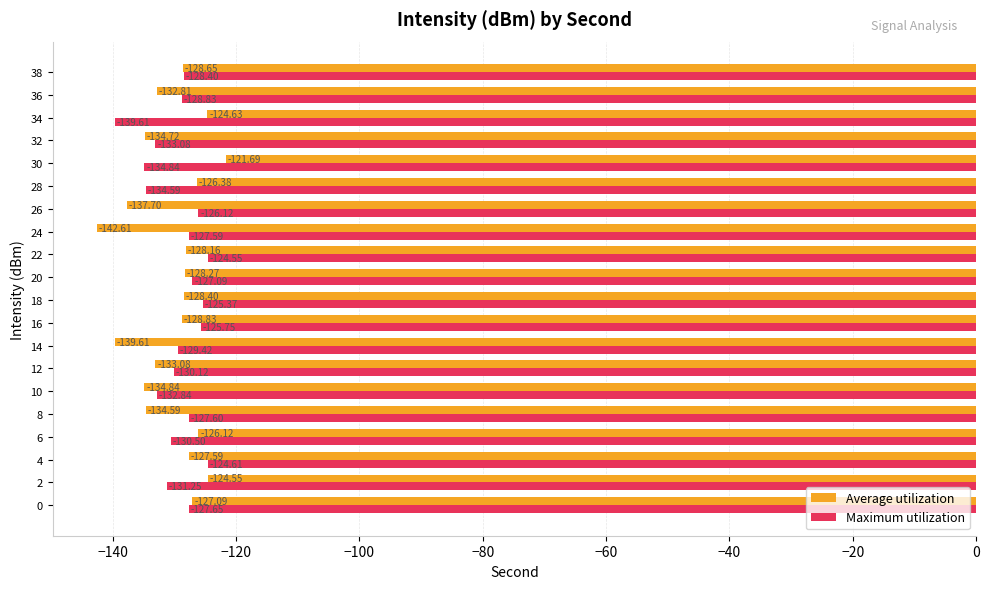

What is the spread (max minus min) of values at 14?

10.2